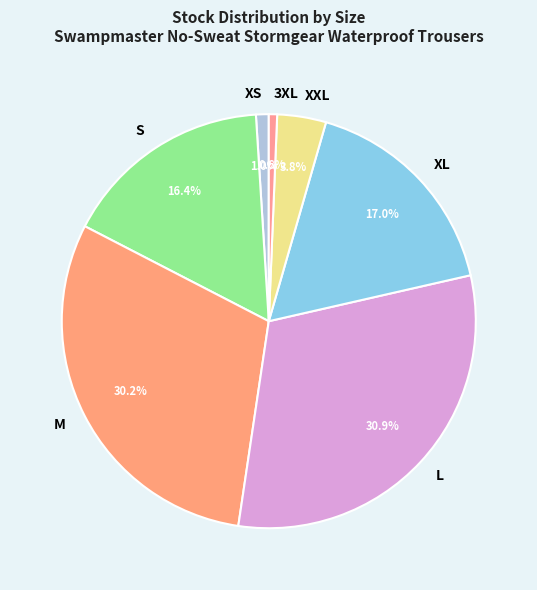

Does M account for over 50% of the chart?

No